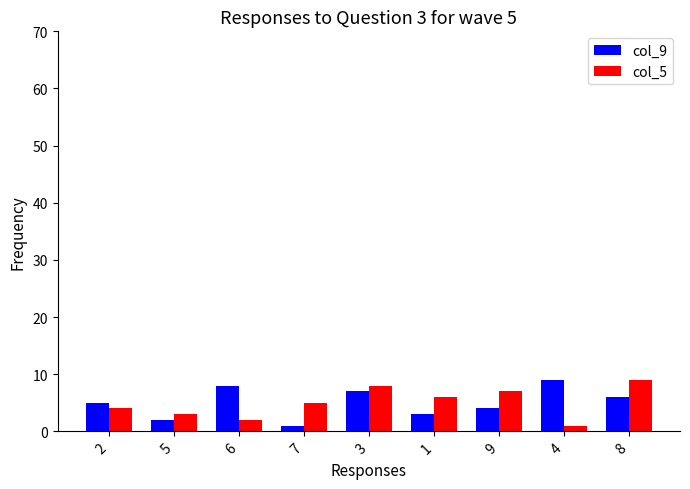

Reading left to right, extract all data points from this chart.

col_9: 2=5	5=2	6=8	7=1	3=7	1=3	9=4	4=9	8=6
col_5: 2=4	5=3	6=2	7=5	3=8	1=6	9=7	4=1	8=9